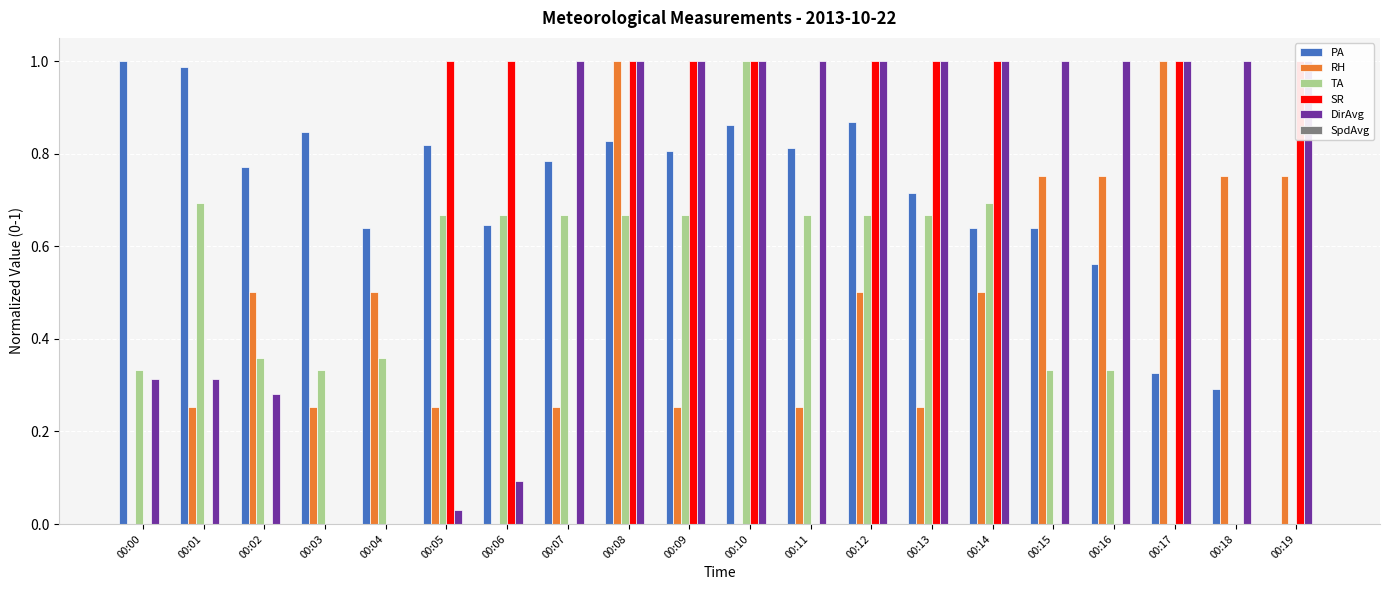

The DirAvg series shows 1.0 at 00:11. True or false?

True